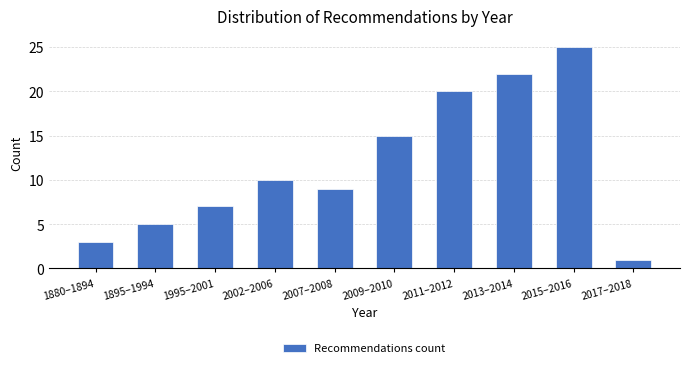

Reading left to right, what are all the values shown in this chart?

1880–1894=3	1895–1994=5	1995–2001=7	2002–2006=10	2007–2008=9	2009–2010=15	2011–2012=20	2013–2014=22	2015–2016=25	2017–2018=1